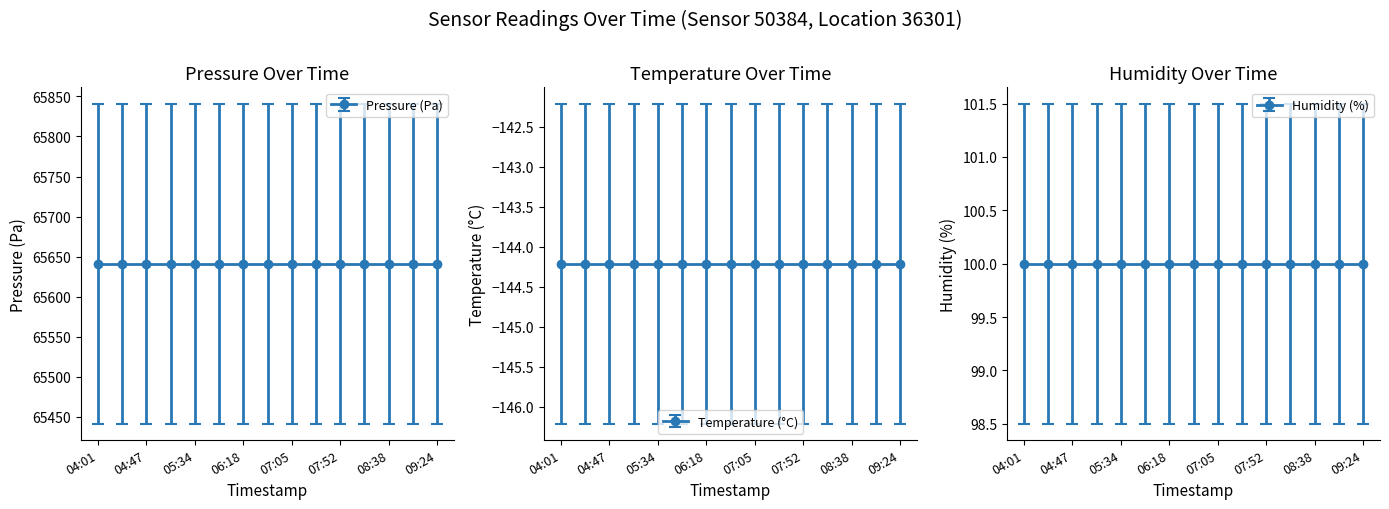

The value of temperature at 04:30 is -144.2. True or false?

True